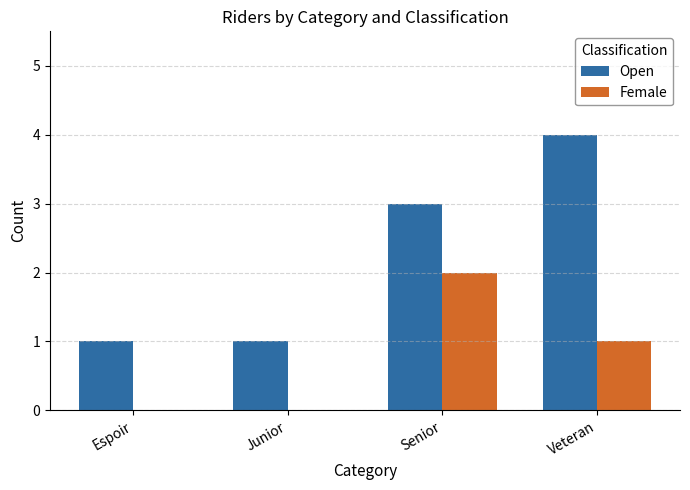

Are the bars grouped side by side (vs. stacked)?

Yes